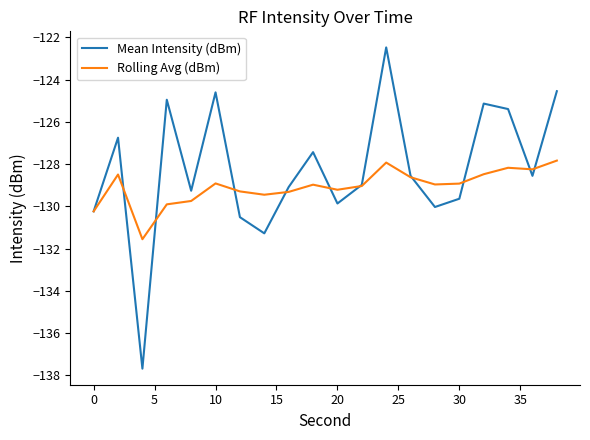

Which series has the largest total across all categories?

Mean Intensity (dBm)